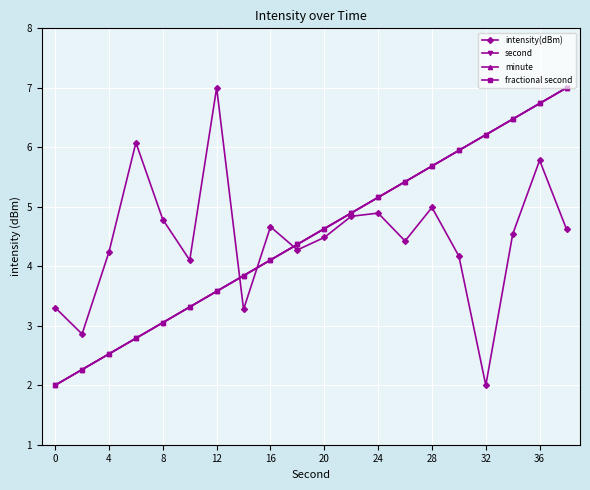

Is this an area chart (filled region under the line)?

No